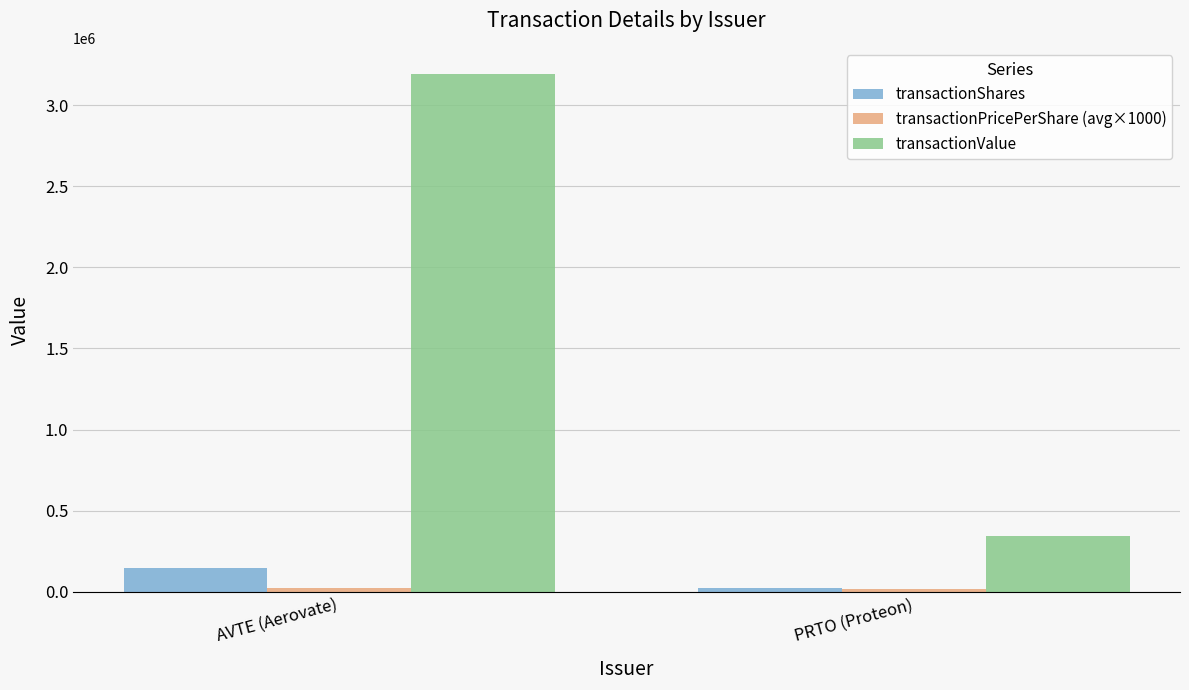

At which label is transactionValue closest to 1770052?

PRTO (Proteon)